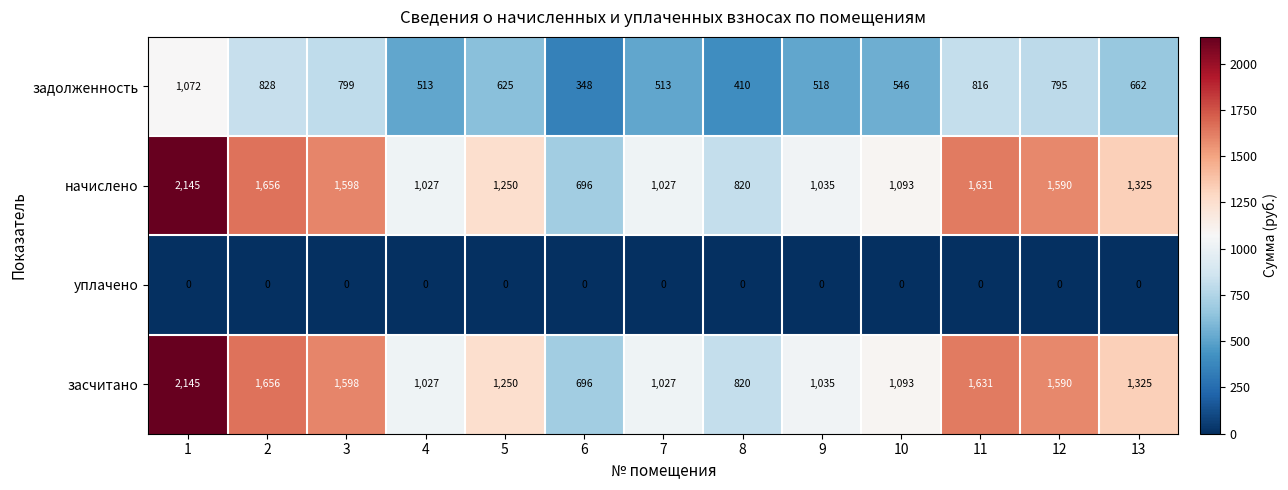

Is the value of засчитано at 9 greater than the value of уплачено at 9?

Yes